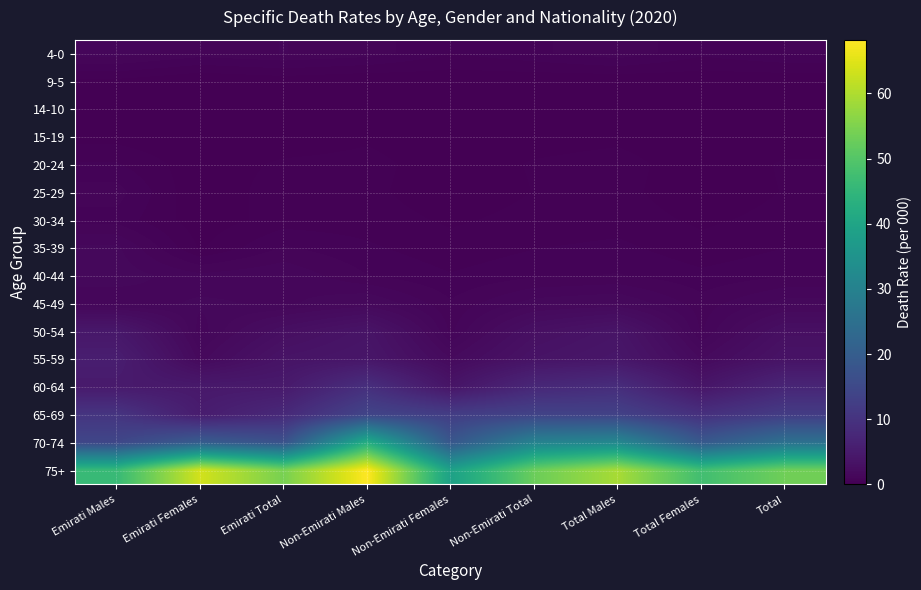

Count the number of data series in this chart.

16